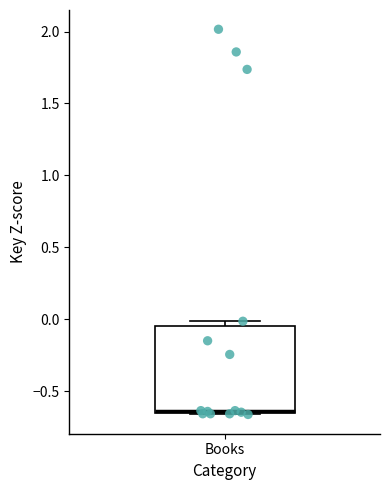

Transcribe this box plot: give where the median line is, the range the box spans, and where the two whiskers end, as read against the y-axis. The values are not printed on the chart, so give them approximately, as read against the axis.

median -0.65 (just above the box's lower edge), box -0.65 to -0.05, whiskers -0.65 to 0.00